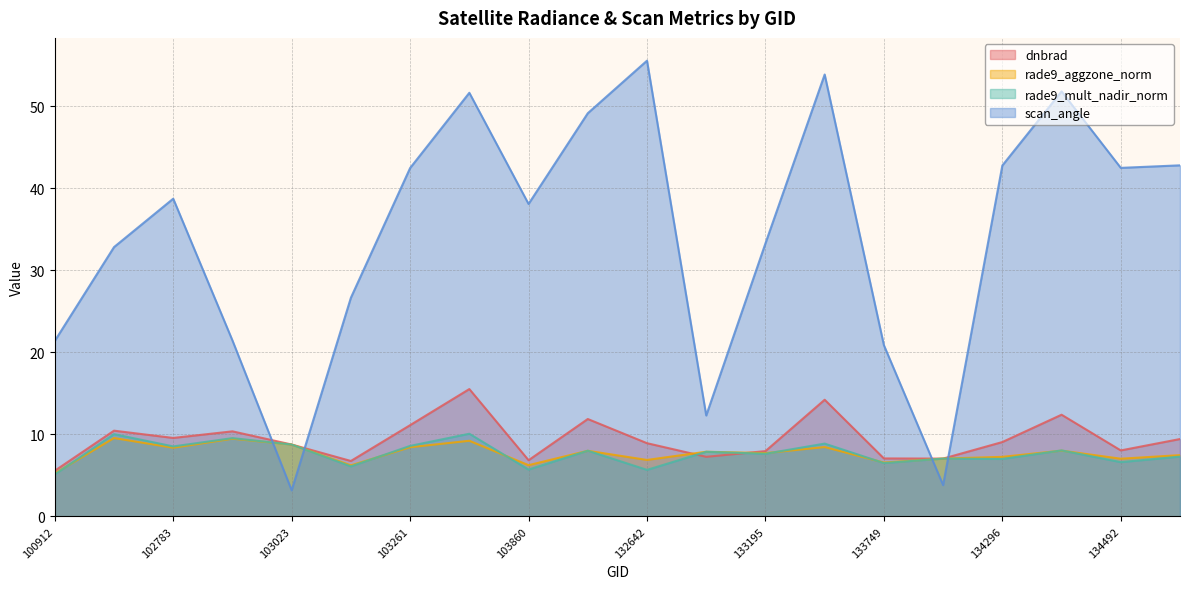

After their last crossing, which series has the higher values: scan_angle or dnbrad?

scan_angle